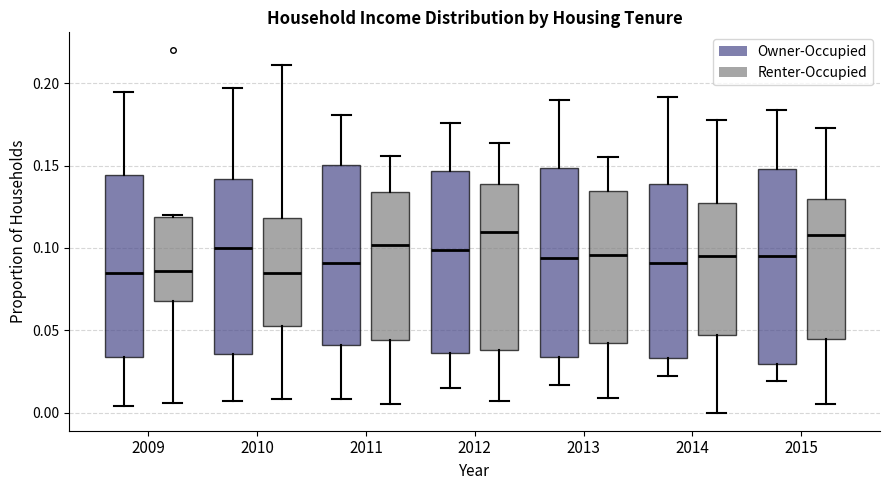

Reading left to right, read every box against the y-axis: the position of its median line, the range the box covers, and the ends of its whiskers. The values are not printed on the chart, so give them approximately, as read against the axis.

2009 (Owner-Occupied): median 0.085, box 0.035 to 0.145, whiskers 0.005 to 0.195
2009 (Renter-Occupied): median 0.085, box 0.070 to 0.120, whiskers 0.005 to 0.120
2010 (Owner-Occupied): median 0.100, box 0.035 to 0.140, whiskers 0.005 to 0.195
2010 (Renter-Occupied): median 0.085, box 0.055 to 0.120, whiskers 0.010 to 0.210
2011 (Owner-Occupied): median 0.090, box 0.040 to 0.150, whiskers 0.010 to 0.180
2011 (Renter-Occupied): median 0.100, box 0.045 to 0.135, whiskers 0.005 to 0.155
2012 (Owner-Occupied): median 0.100, box 0.035 to 0.145, whiskers 0.015 to 0.175
2012 (Renter-Occupied): median 0.110, box 0.040 to 0.140, whiskers 0.005 to 0.165
2013 (Owner-Occupied): median 0.095, box 0.035 to 0.150, whiskers 0.015 to 0.190
2013 (Renter-Occupied): median 0.095, box 0.040 to 0.135, whiskers 0.010 to 0.155
2014 (Owner-Occupied): median 0.090, box 0.035 to 0.140, whiskers 0.020 to 0.190
2014 (Renter-Occupied): median 0.095, box 0.045 to 0.130, whiskers 0.000 to 0.180
2015 (Owner-Occupied): median 0.095, box 0.030 to 0.150, whiskers 0.020 to 0.185
2015 (Renter-Occupied): median 0.110, box 0.045 to 0.130, whiskers 0.005 to 0.175